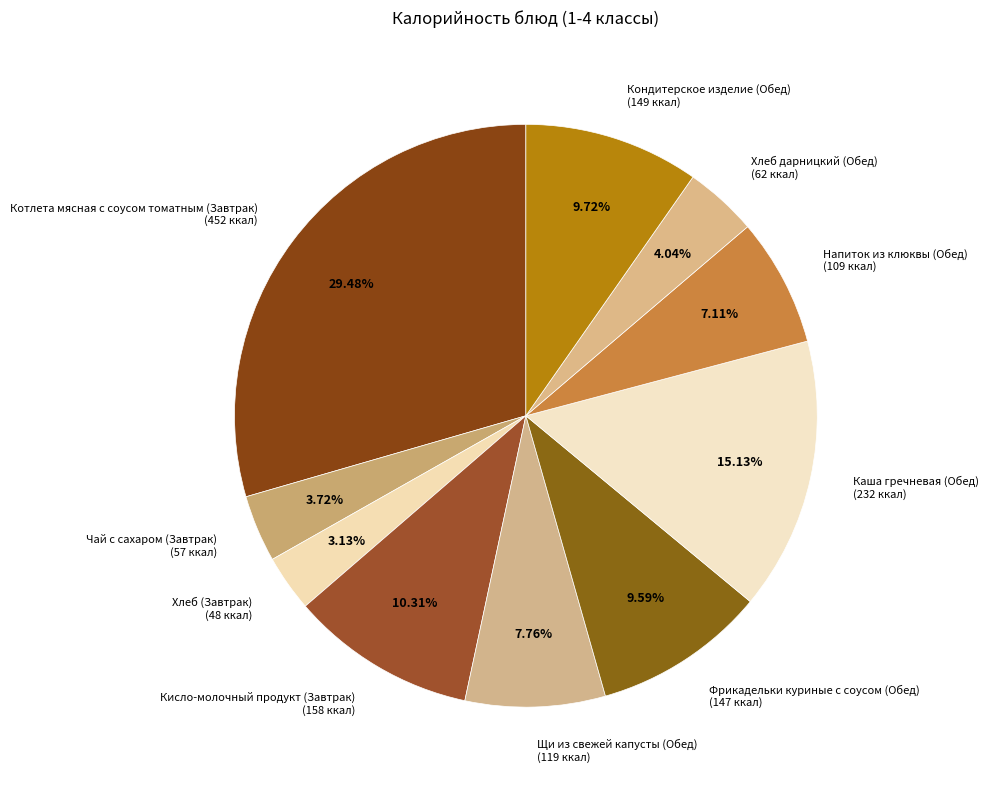

To the nearest percent, what percentage of the pie is Чай с сахаром (Завтрак)?

4%